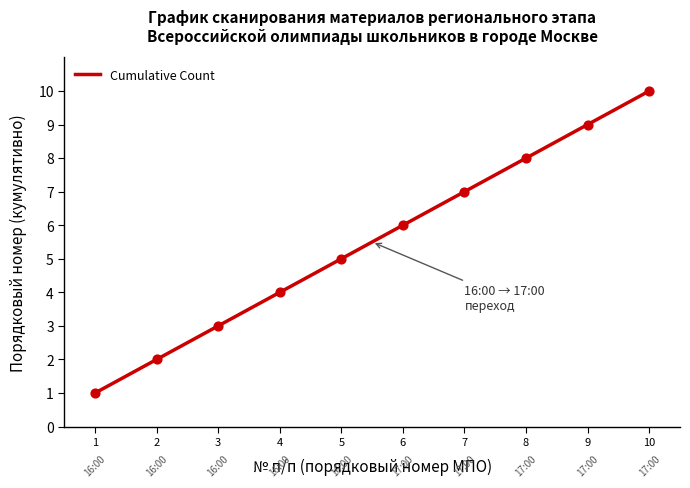

What is the minimum value for Cumulative Count?

1.0